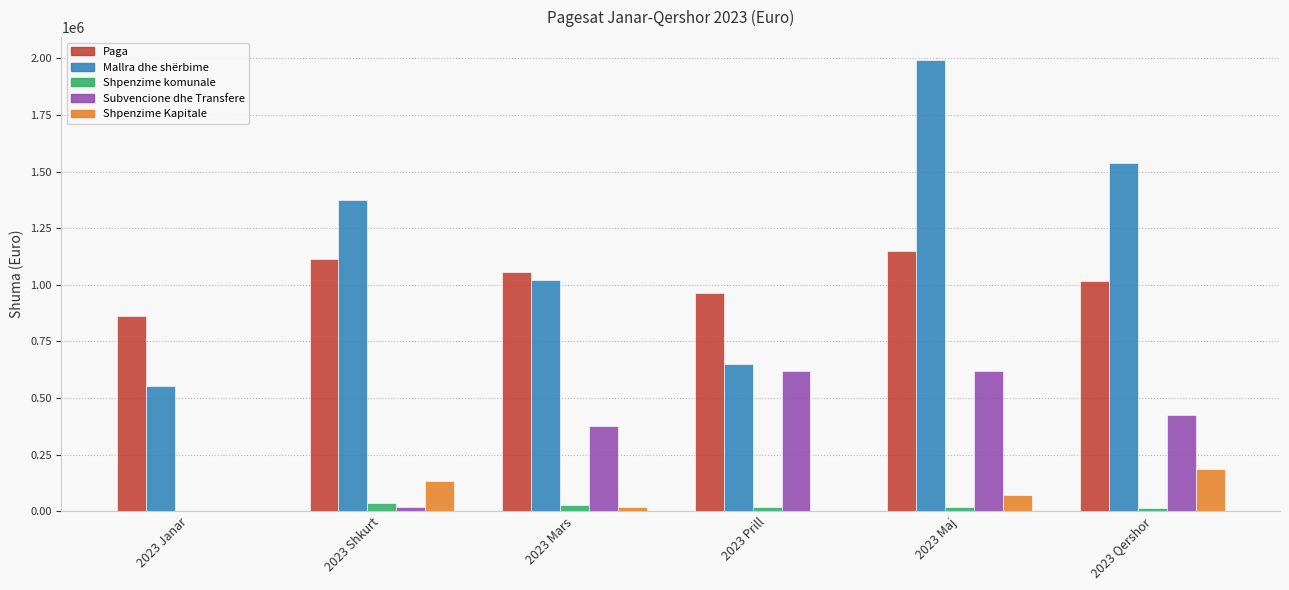

What is the spread (max minus min) of values at 2023 Qershor?

1524190.1